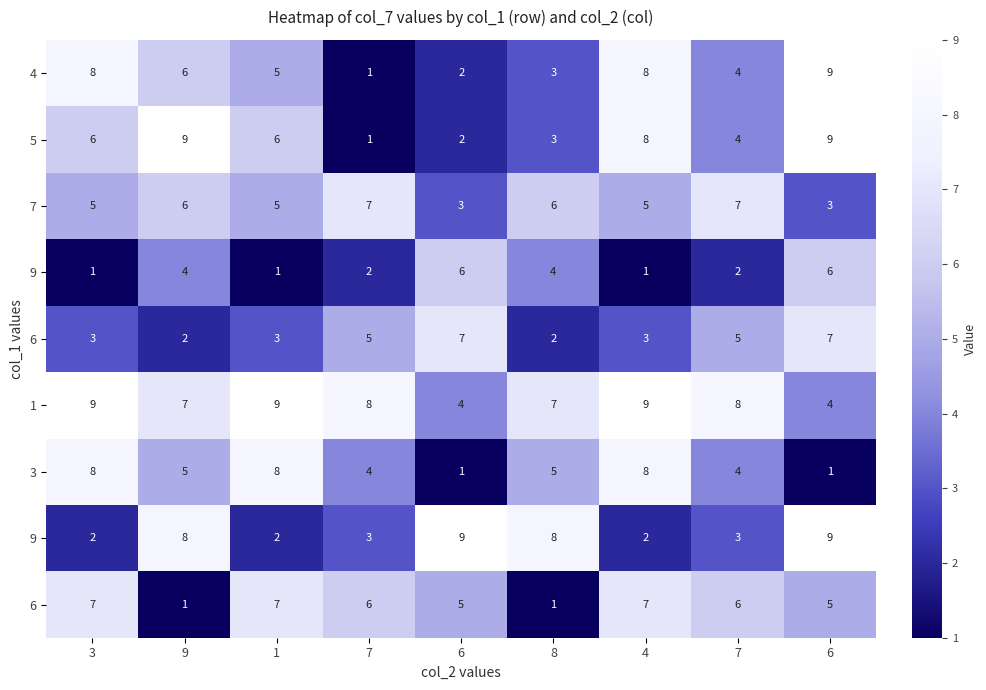

Count the number of data series in this chart.

9